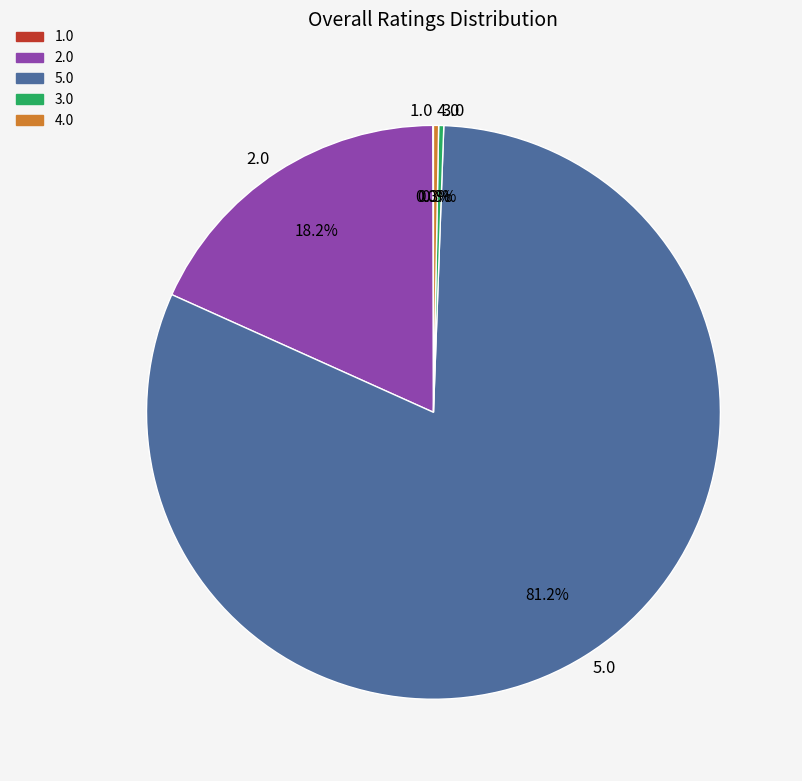

To the nearest percent, what is the average slice percentage?

20%